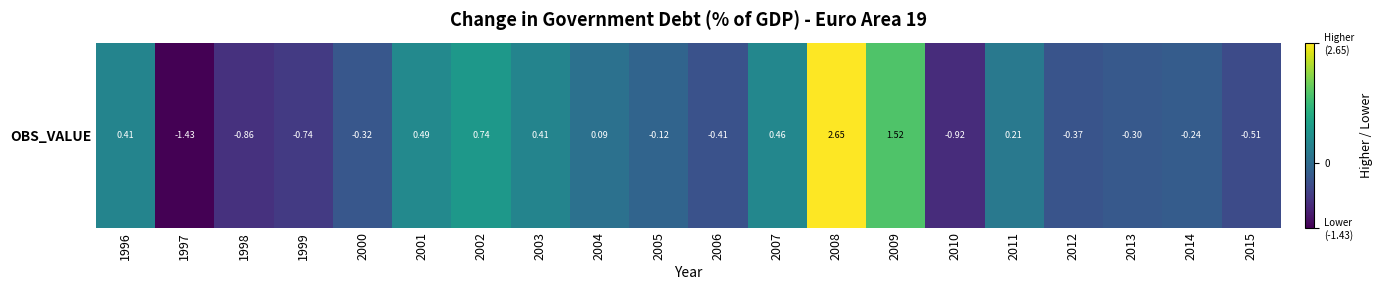

How many data points are less than 0?

11